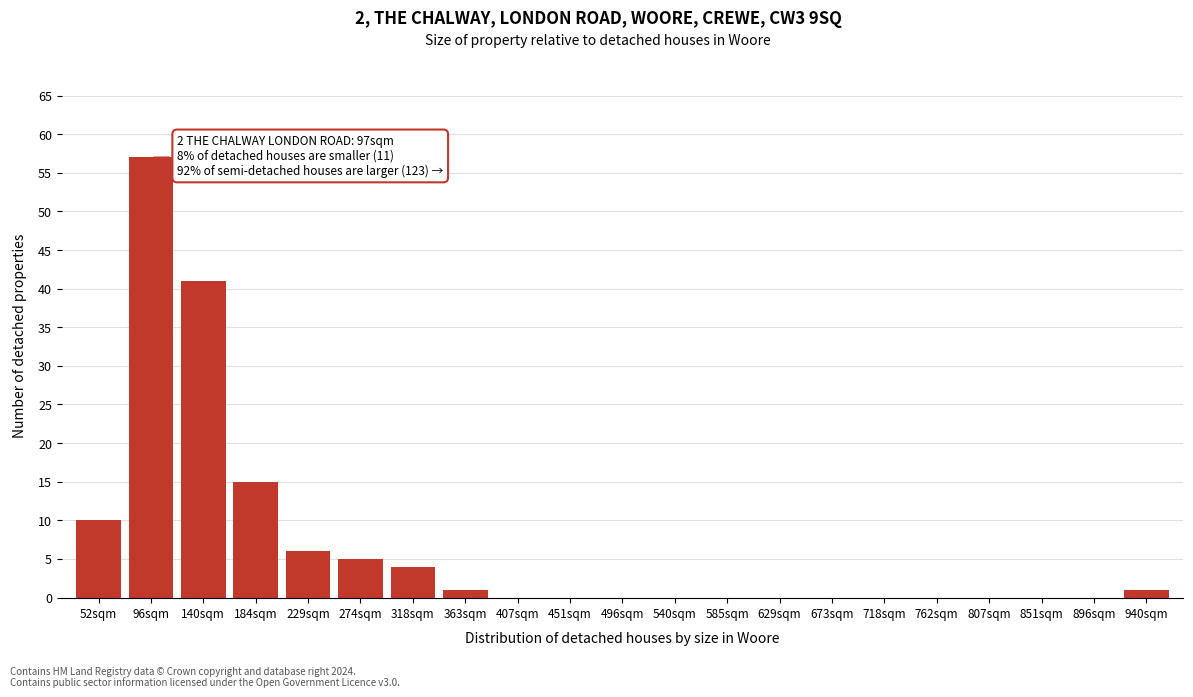

Reading left to right, extract all data points from this chart.

52sqm=10	96sqm=57	140sqm=41	184sqm=15	229sqm=6	274sqm=5	318sqm=4	363sqm=1	407sqm=0	451sqm=0	496sqm=0	540sqm=0	585sqm=0	629sqm=0	673sqm=0	718sqm=0	762sqm=0	807sqm=0	851sqm=0	896sqm=0	940sqm=1